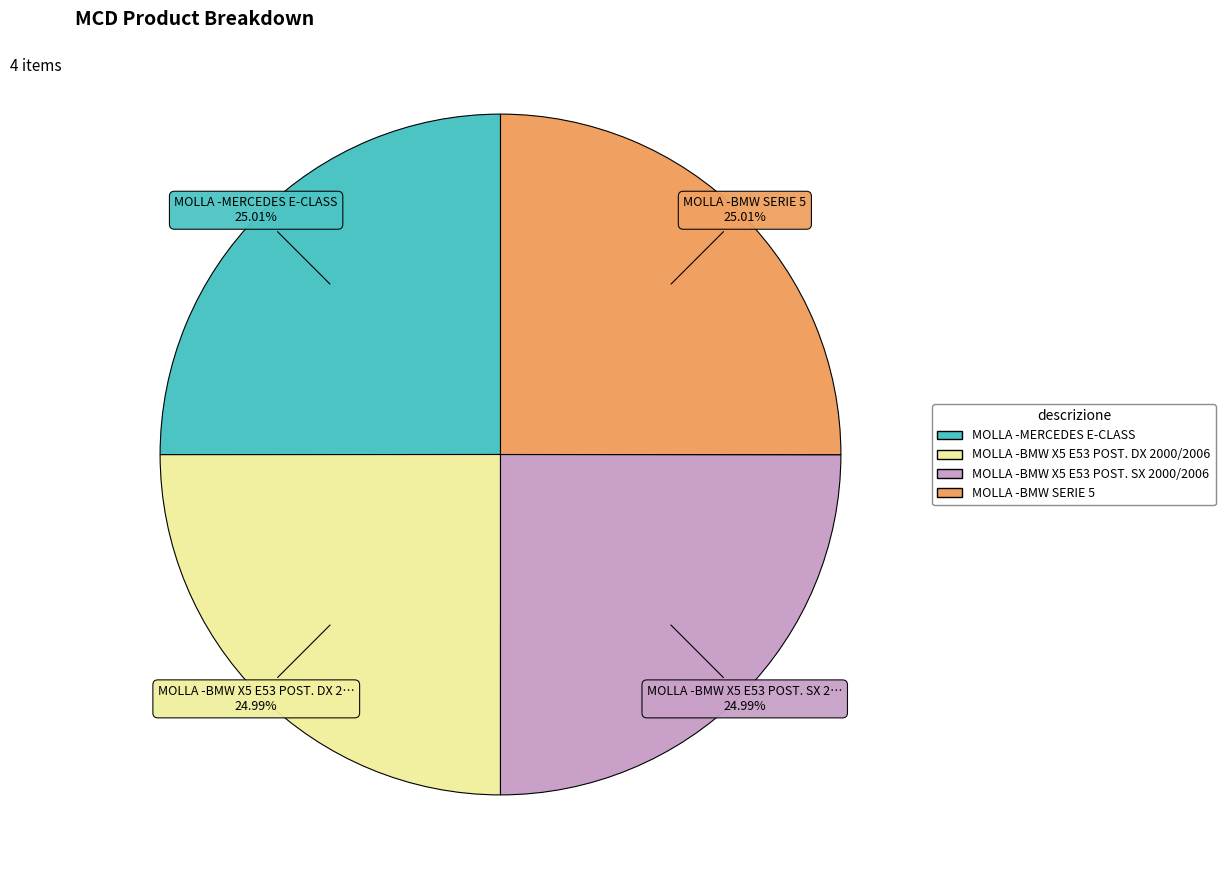

Is there any slice that represents more than half of the pie?

No